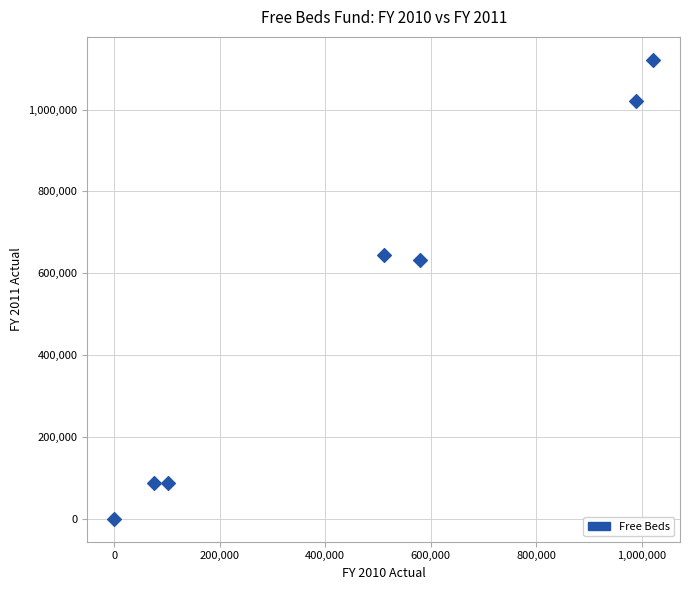

What Y value in the scatter plot is closest to 560776?

632893